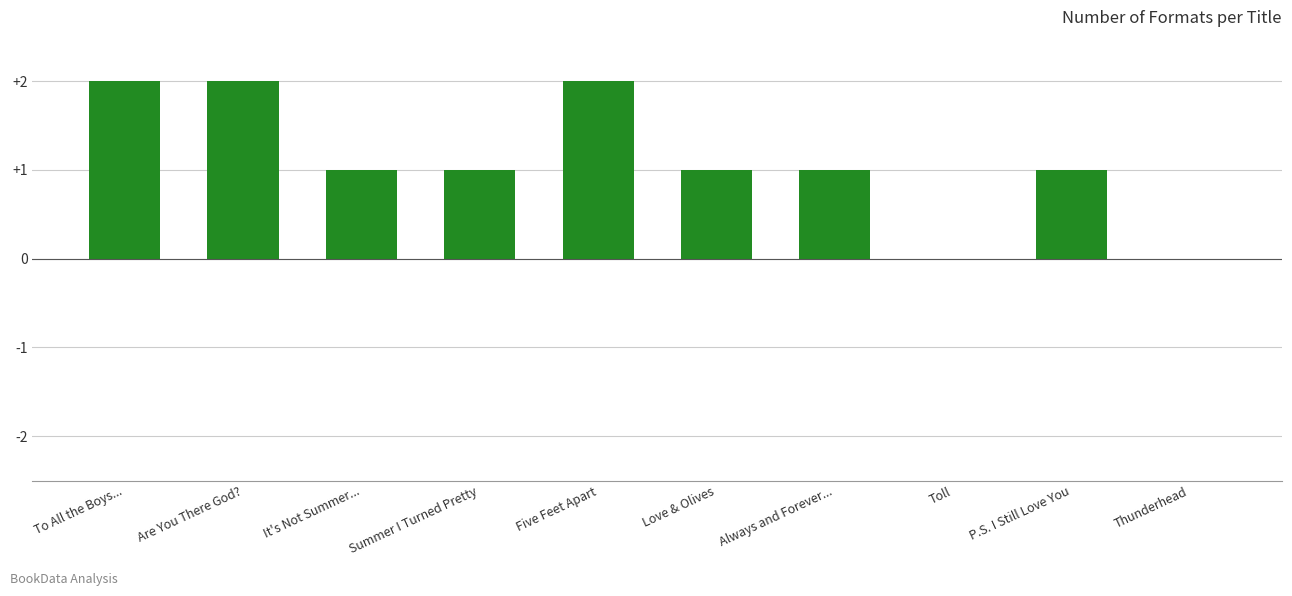

Reading left to right, transcribe all the data shown in this chart.

2	2	1	1	2	1	1	0	1	0